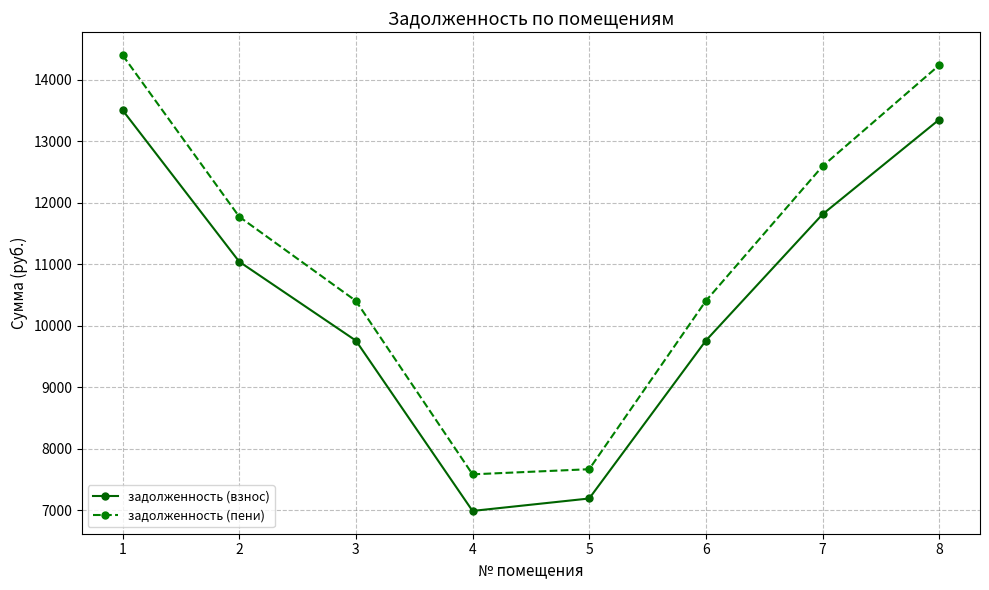

What is the sum of all задолженность (пени) values?

89069.2